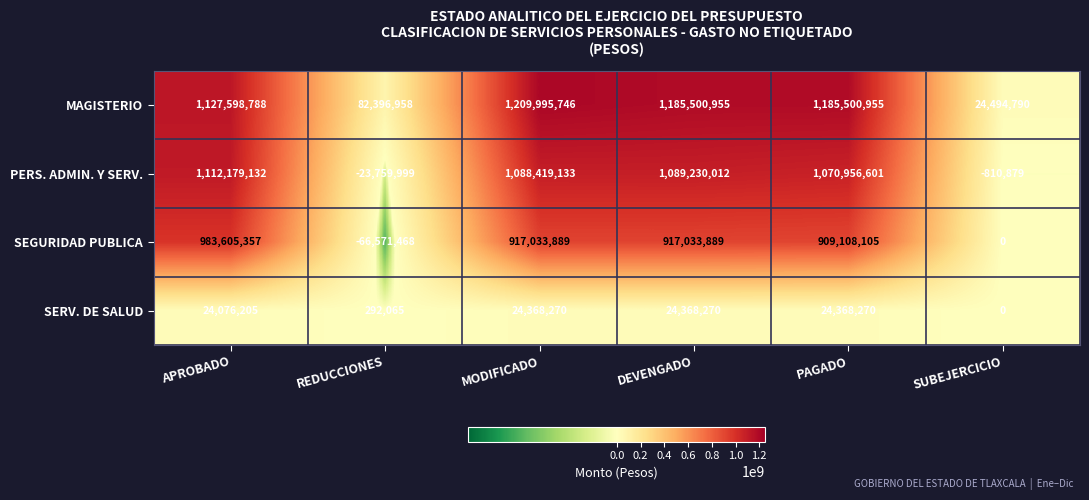

List the series in order of their peak value, highest first.

MAGISTERIO, PERS. ADMIN. Y SERV., SEGURIDAD PUBLICA, SERV. DE SALUD